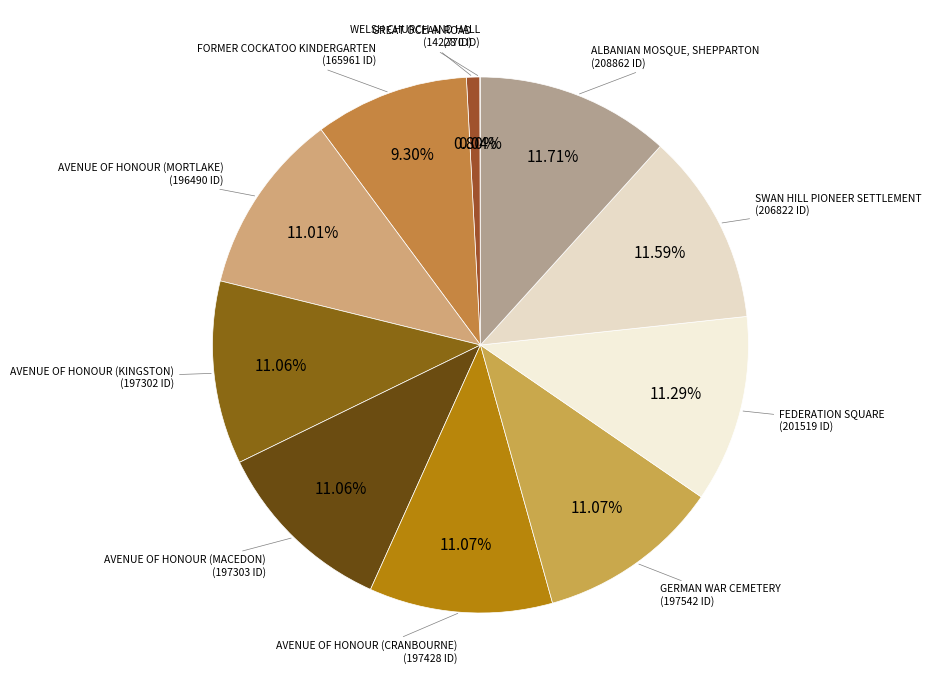

Does any single category account for the majority?

No